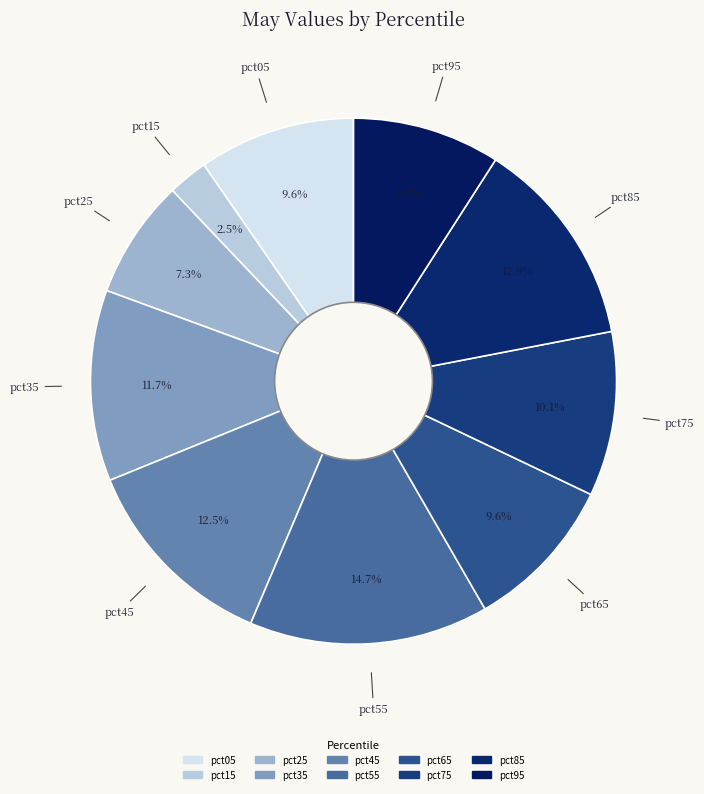

Is it true that pct85 is 13% of the pie?

True